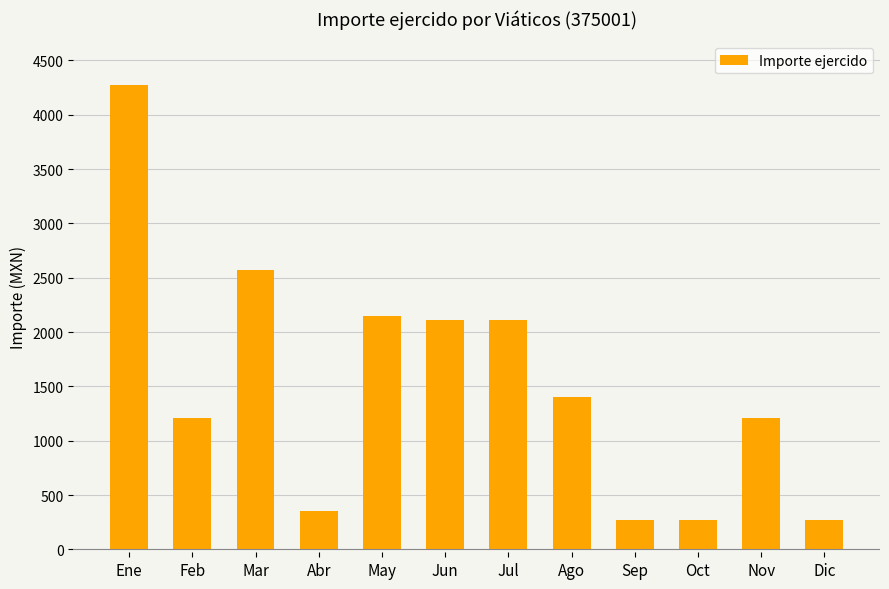

Reading right to left, list all the values displayed in this chart.

273	1209	273	273	1404	2106	2106	2145	351	2574	1209	4275